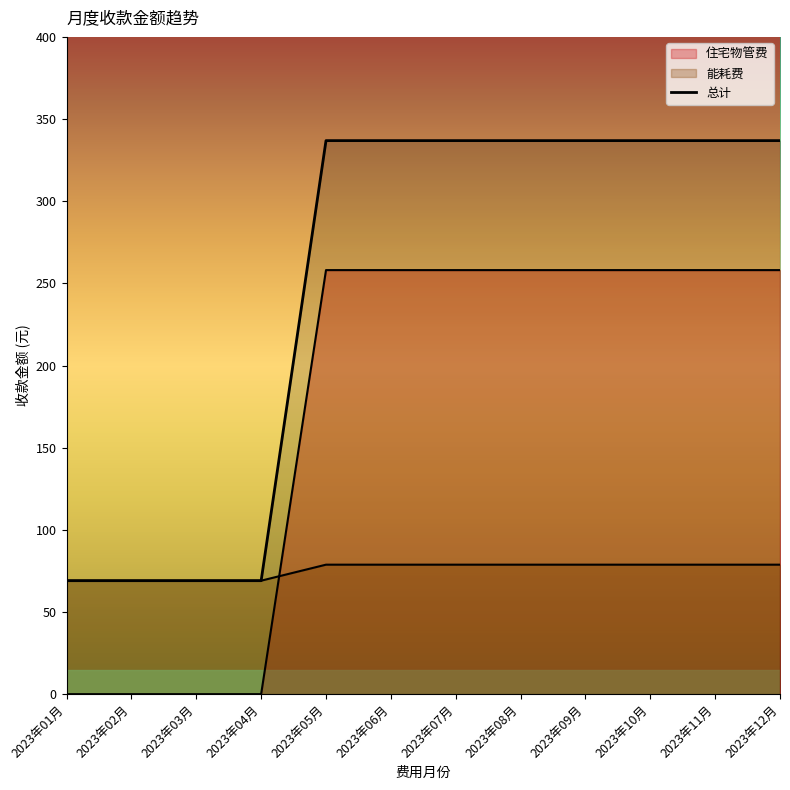

What is the difference between the maximum and minimum values?

267.8